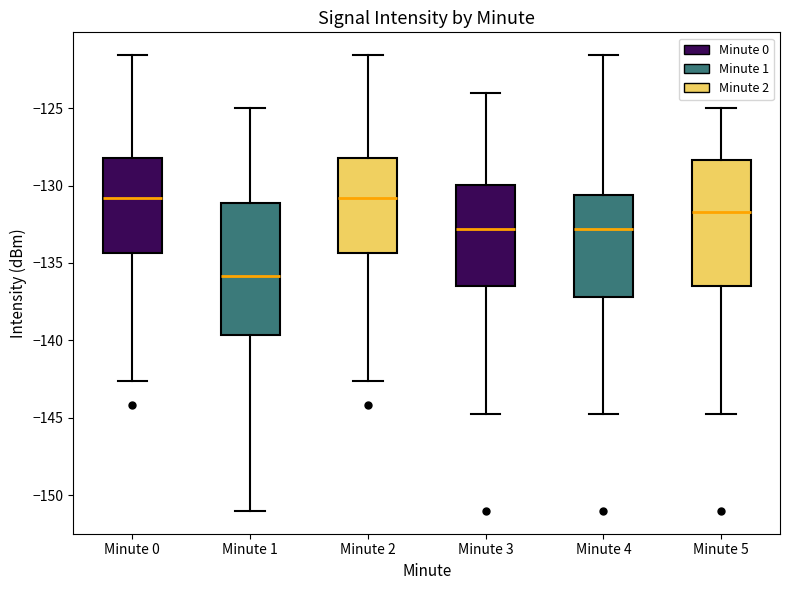

Reading left to right, read every box against the y-axis: the position of its median line, the range the box covers, and the ends of its whiskers. The values are not printed on the chart, so give them approximately, as read against the axis.

Minute 0: median -131.0, box -134.5 to -128.0, whiskers -142.5 to -121.5
Minute 1: median -136.0, box -139.5 to -131.0, whiskers -151.0 to -125.0
Minute 2: median -131.0, box -134.5 to -128.0, whiskers -142.5 to -121.5
Minute 3: median -133.0, box -136.5 to -130.0, whiskers -145.0 to -124.0
Minute 4: median -133.0, box -137.0 to -130.5, whiskers -145.0 to -121.5
Minute 5: median -131.5, box -136.5 to -128.5, whiskers -145.0 to -125.0